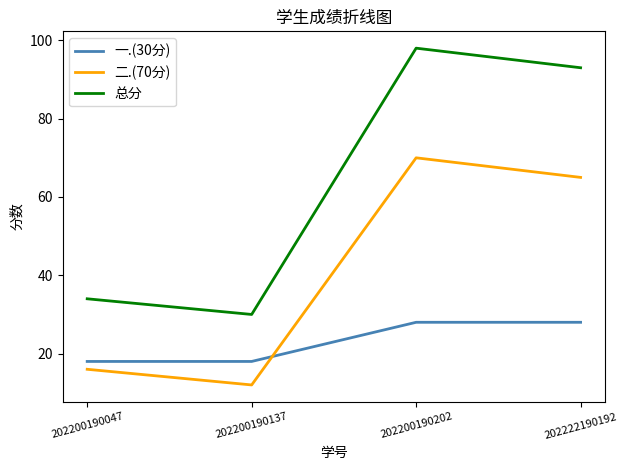

How many distinct data groups are displayed?

3